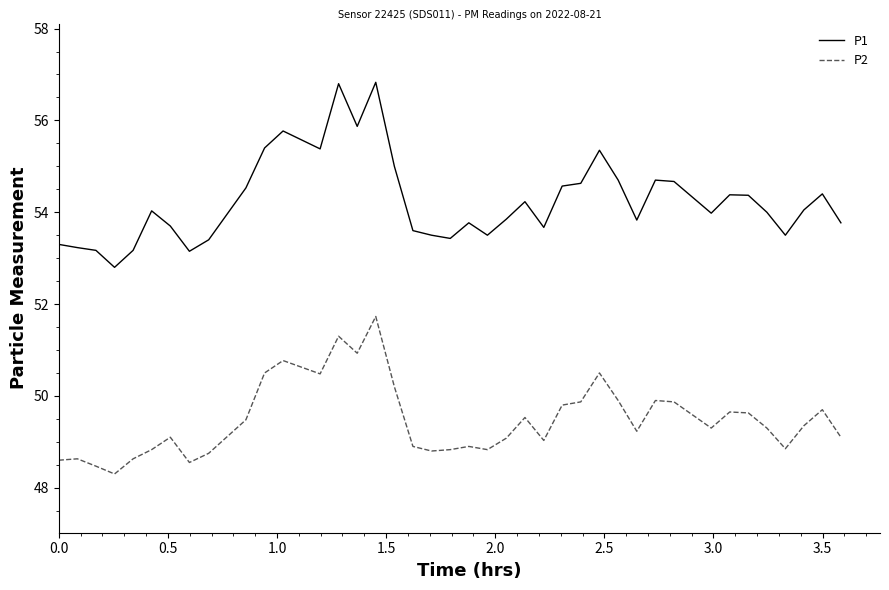

How many categories are shown in the chart?

40